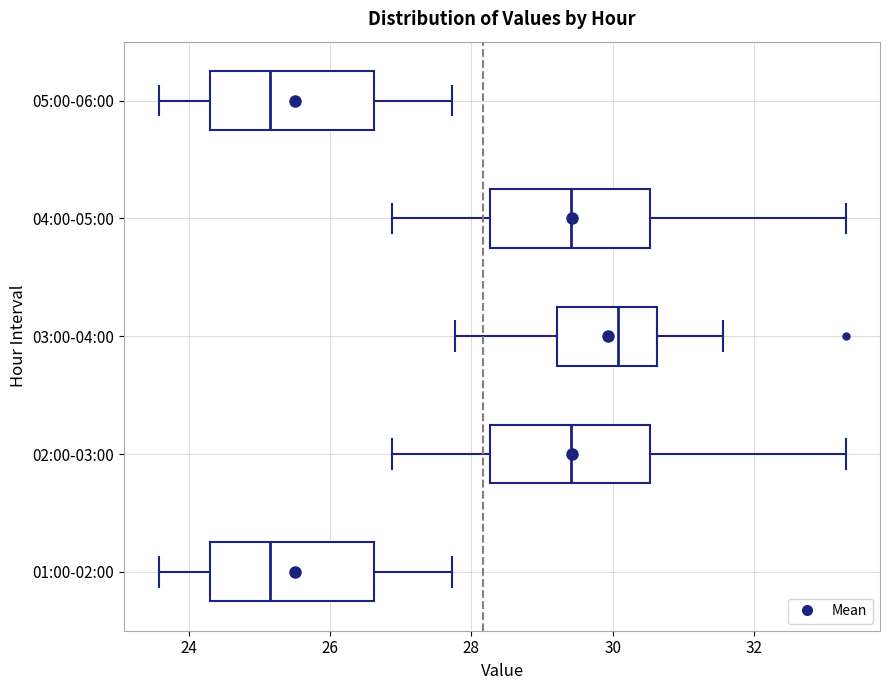

Reading bottom to top, transcribe this box plot: for each box, give where its median line is, the range the box spans, and where its two whiskers end, as read against the x-axis. The values are not printed on the chart, so give them approximately, as read against the axis.

01:00-02:00: median 25.2, box 24.2 to 26.6, whiskers 23.6 to 27.8
02:00-03:00: median 29.4, box 28.2 to 30.6, whiskers 26.8 to 33.4
03:00-04:00: median 30.0, box 29.2 to 30.6, whiskers 27.8 to 31.6
04:00-05:00: median 29.4, box 28.2 to 30.6, whiskers 26.8 to 33.4
05:00-06:00: median 25.2, box 24.2 to 26.6, whiskers 23.6 to 27.8